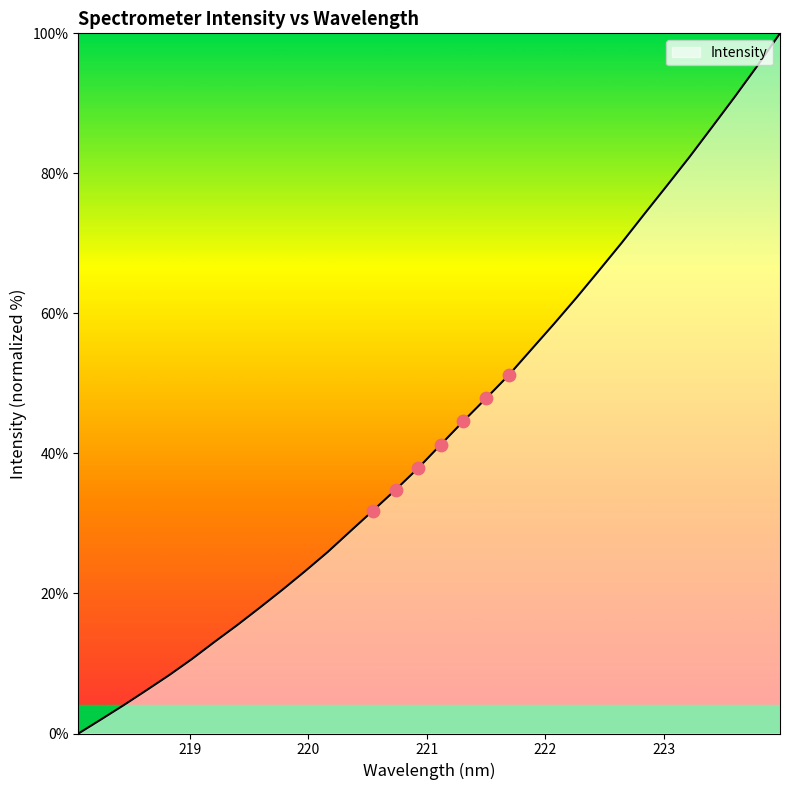

What is the difference between the maximum and minimum values?

100.0